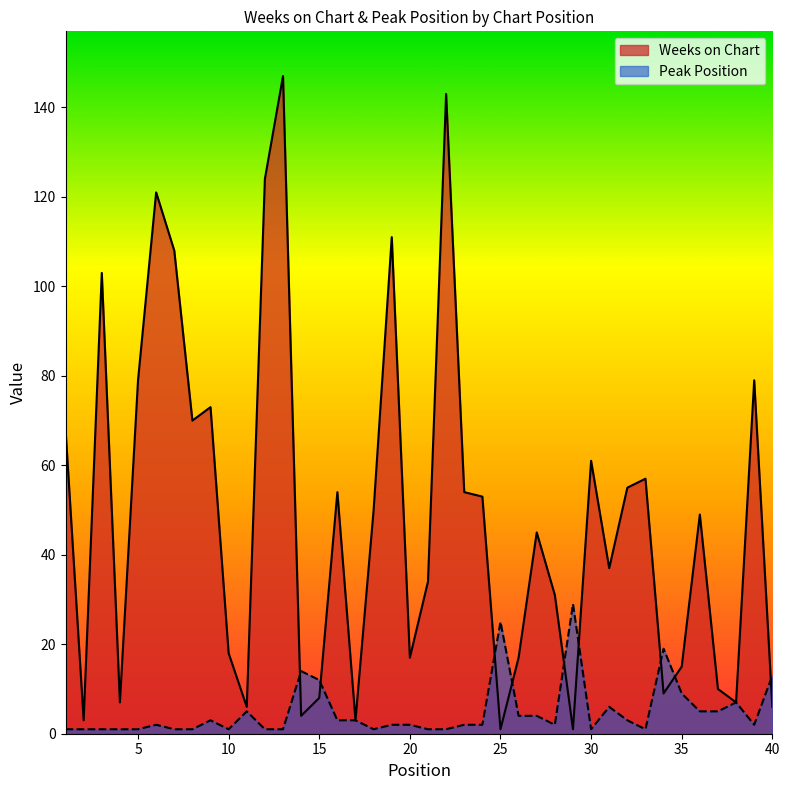

The value of Peak Position at 23 is 3. True or false?

False